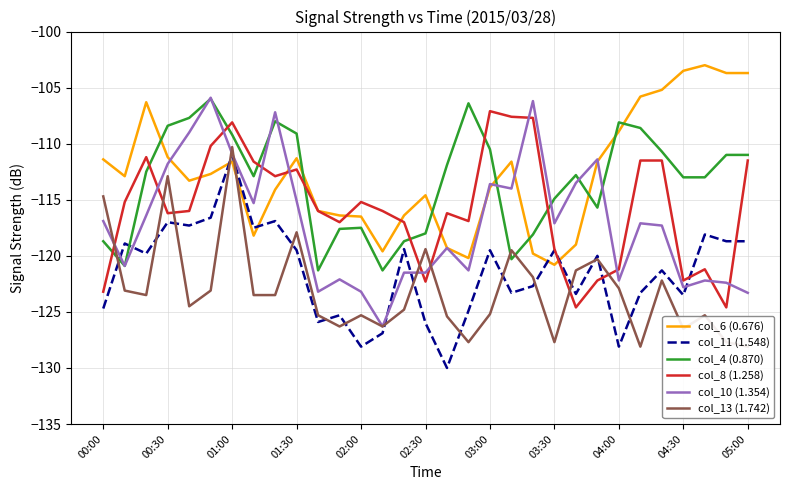

In col_10 (1.354), how many points are higher than both neighbors (excluding endpoints)?

9